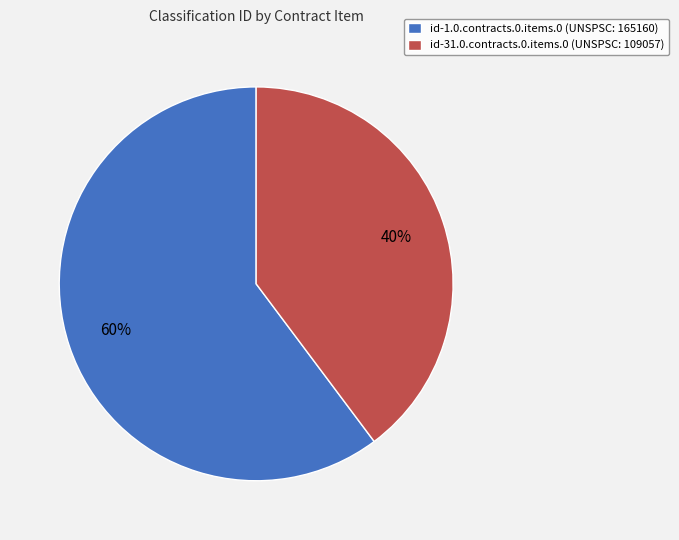

Which category has the smallest portion of the pie?

id-31.0.contracts.0.items.0